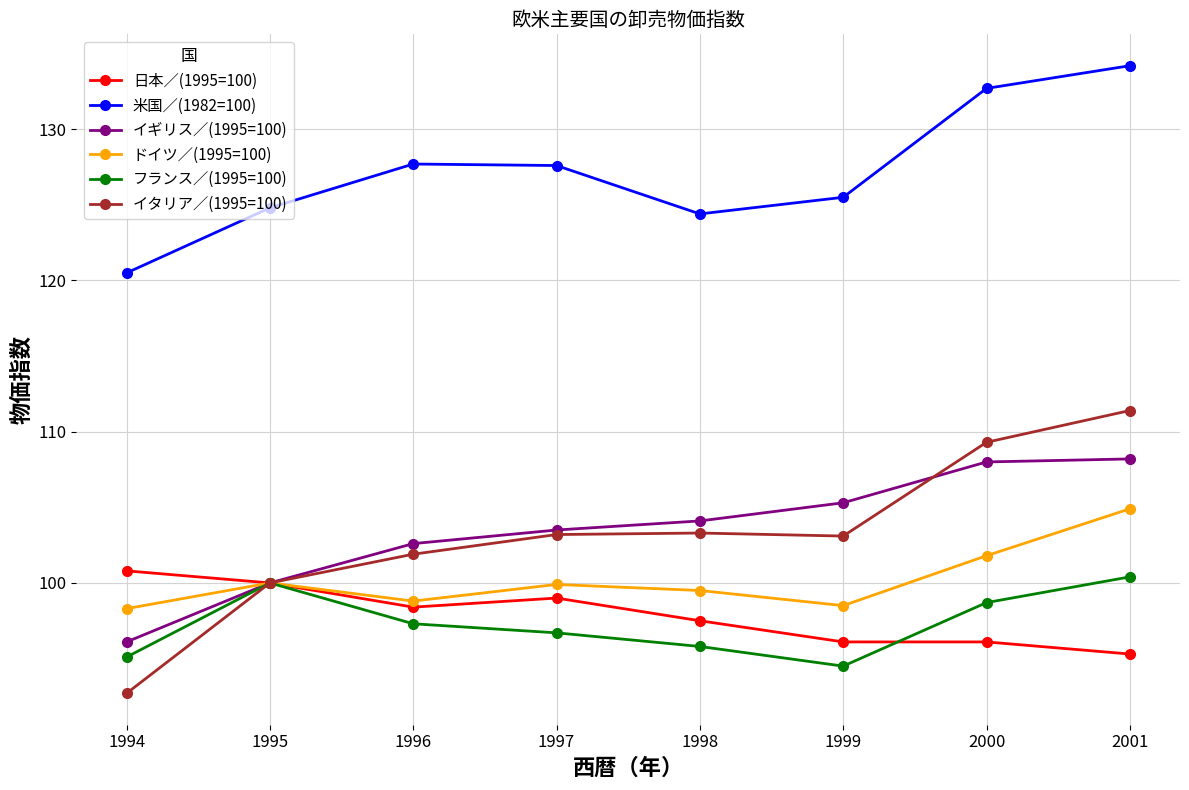

Is this an area chart (filled region under the line)?

No